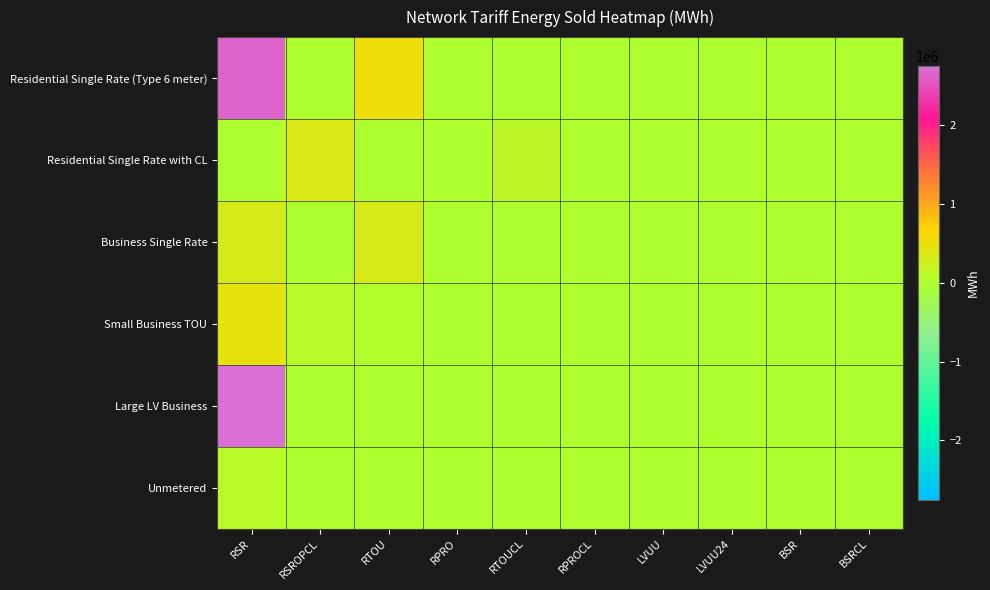

What is the maximum value shown in the chart?

2751000